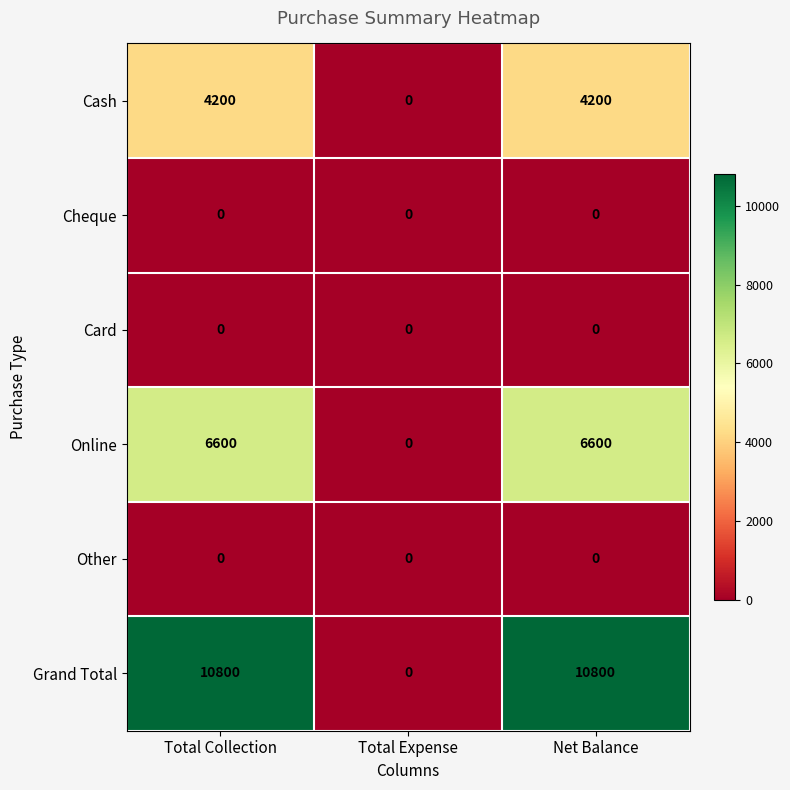

What is the spread (max minus min) of values at Net Balance?

10800